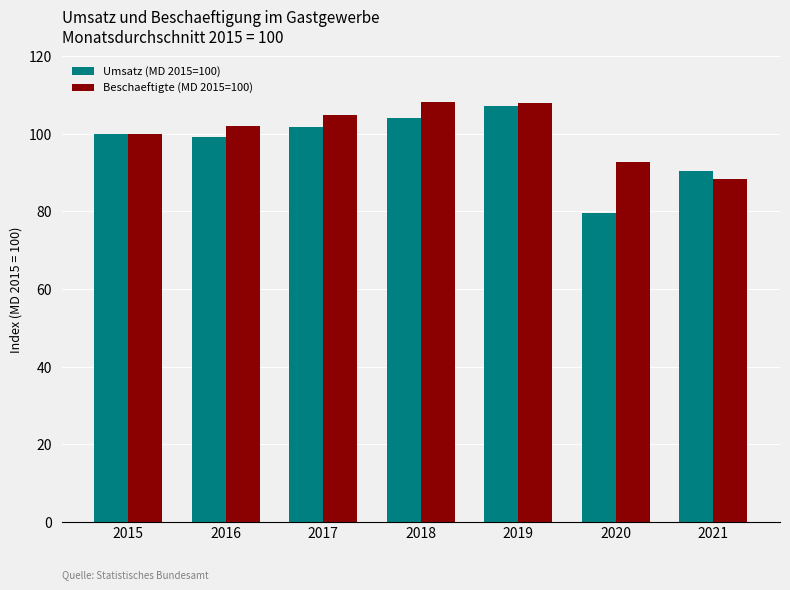

Is the value of Umsatz (MD 2015=100) at 2020 greater than the value of Beschaeftigte (MD 2015=100) at 2021?

No